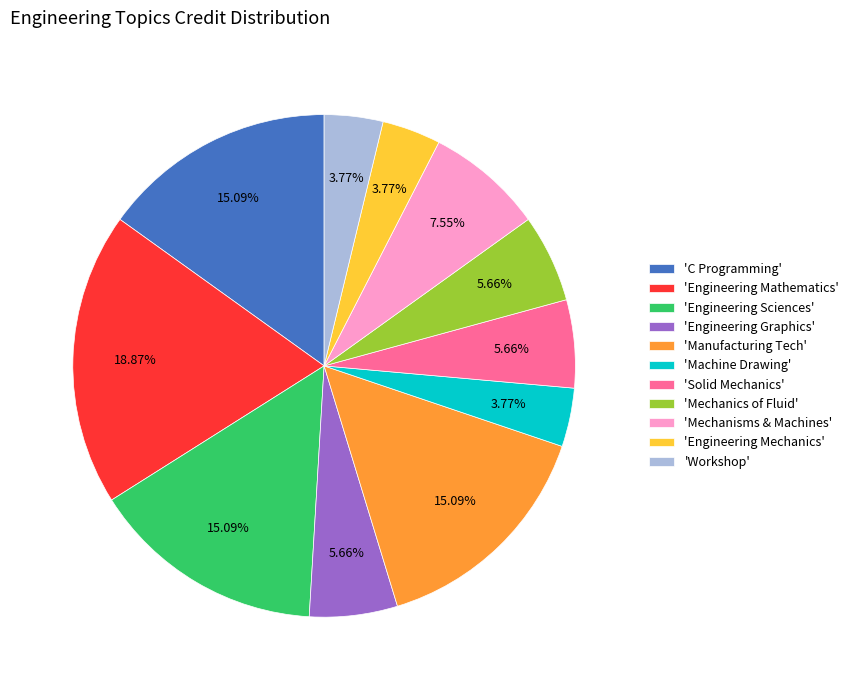

Does 'C Programming' represent more than half of the total?

No